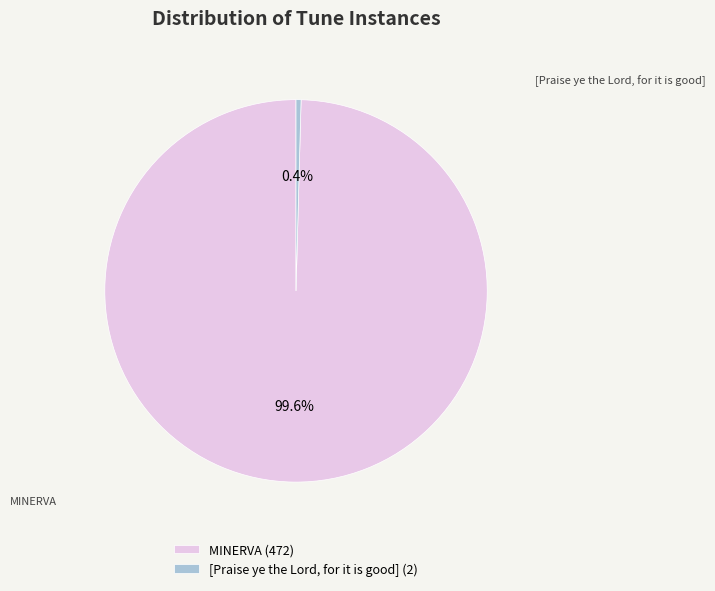

Is the sum of [Praise ye the Lord, for it is good] and MINERVA greater than half?

Yes